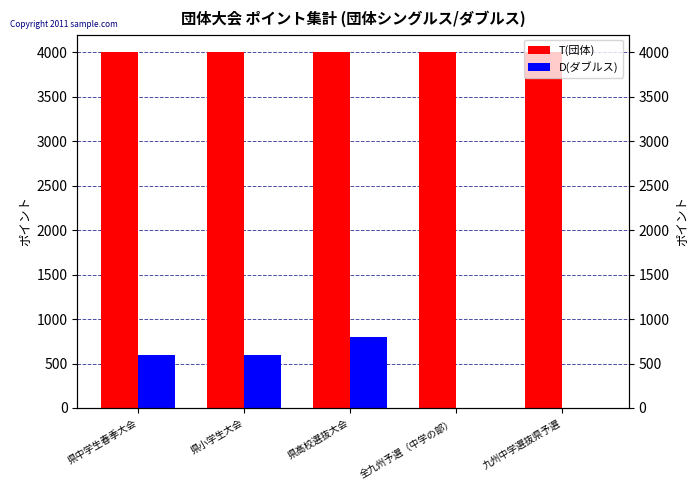

What is the difference between the second highest and second lowest values in the D(ダブルス) series?

600